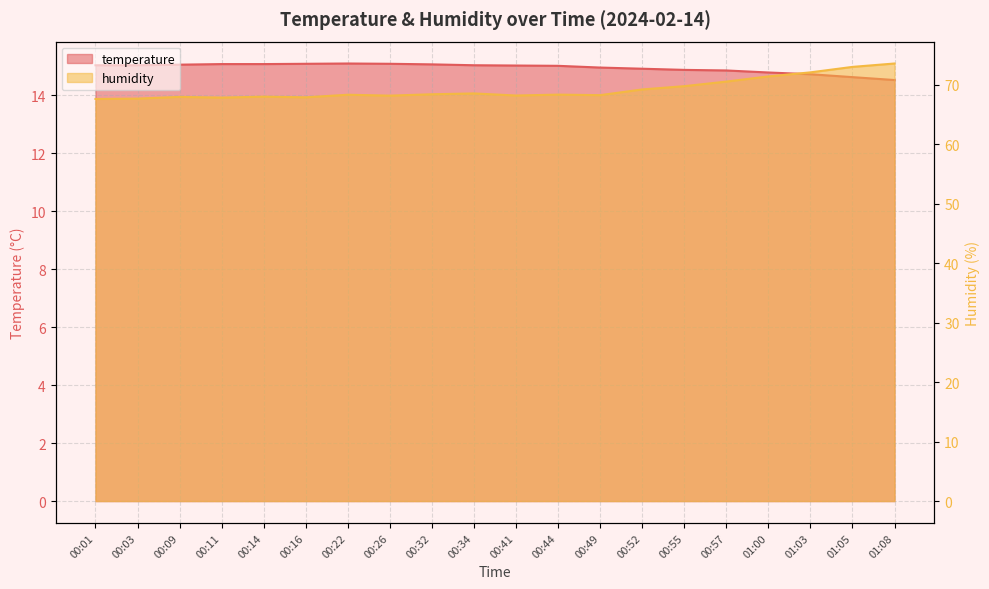

What is the total value across all series at 01:03?

86.8